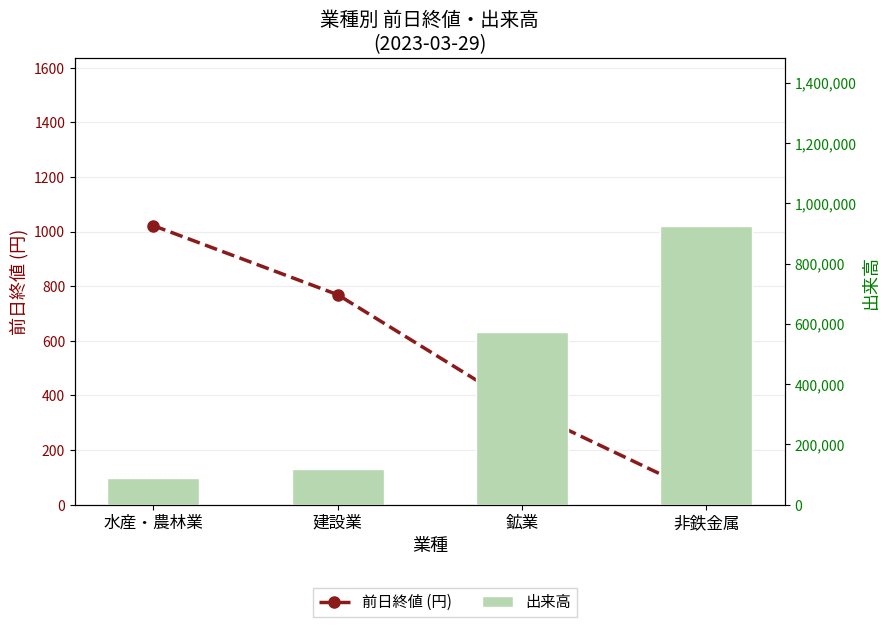

What position from the left is 非鉄金属?

4